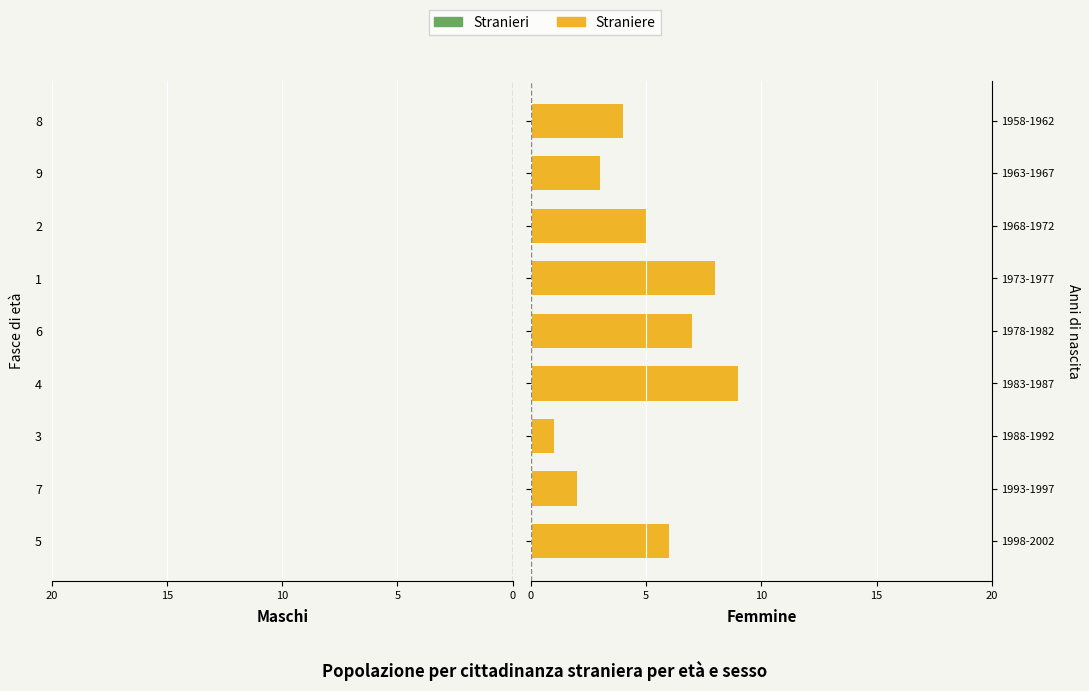

How many data points does each series have?

9